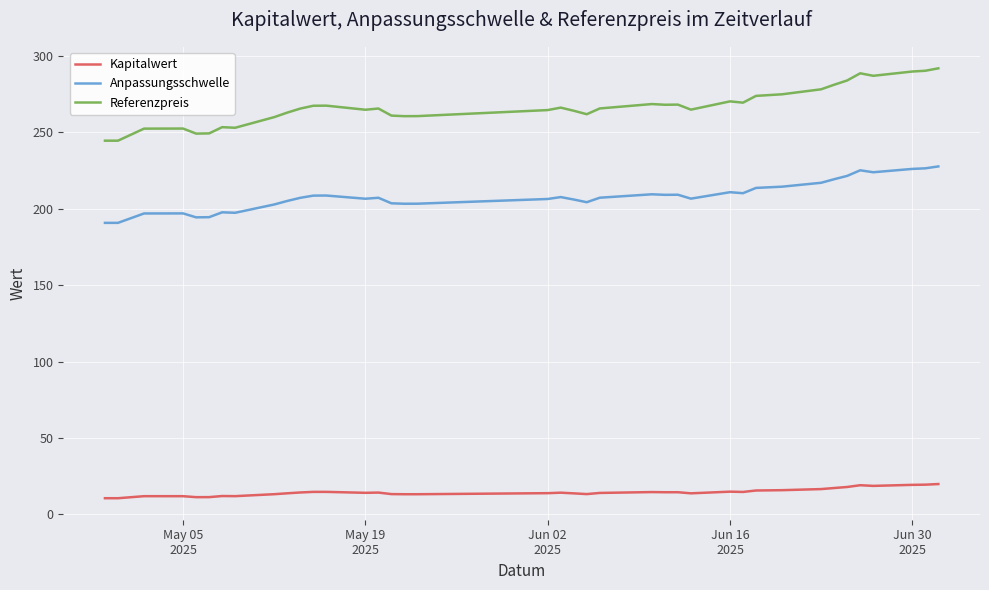

True or false: Referenzpreis and Kapitalwert cross at least once.

False